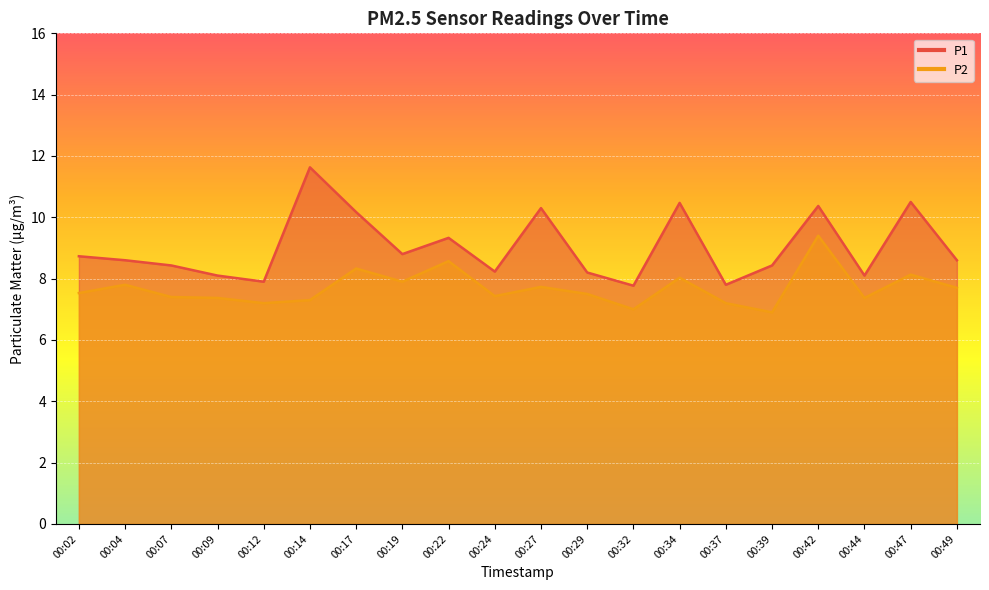

Which series has the largest range (max minus min)?

P1